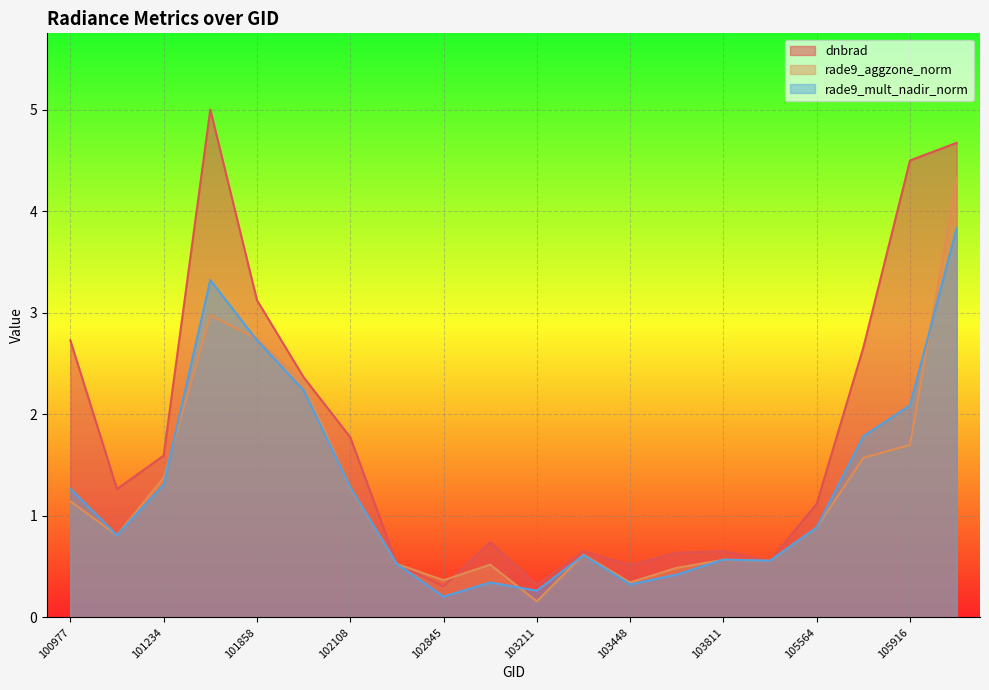

What is the value of the rade9_aggzone_norm point at the 14th from the left?

0.5